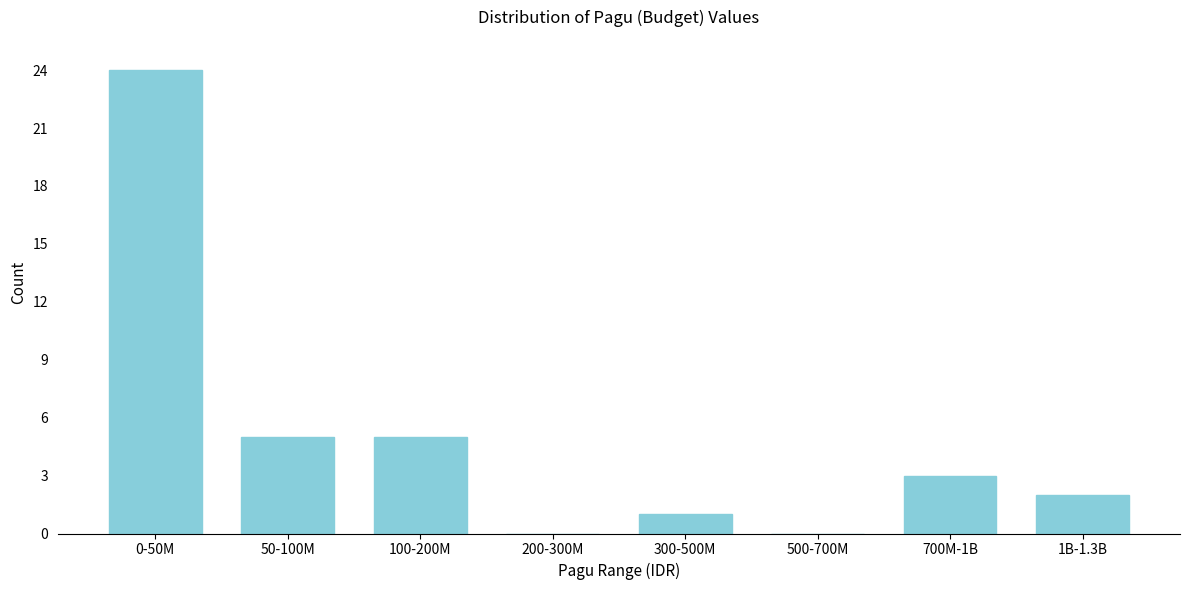

Reading left to right, transcribe all the data shown in this chart.

0-50M=24	50-100M=5	100-200M=5	200-300M=0	300-500M=1	500-700M=0	700M-1B=3	1B-1.3B=2